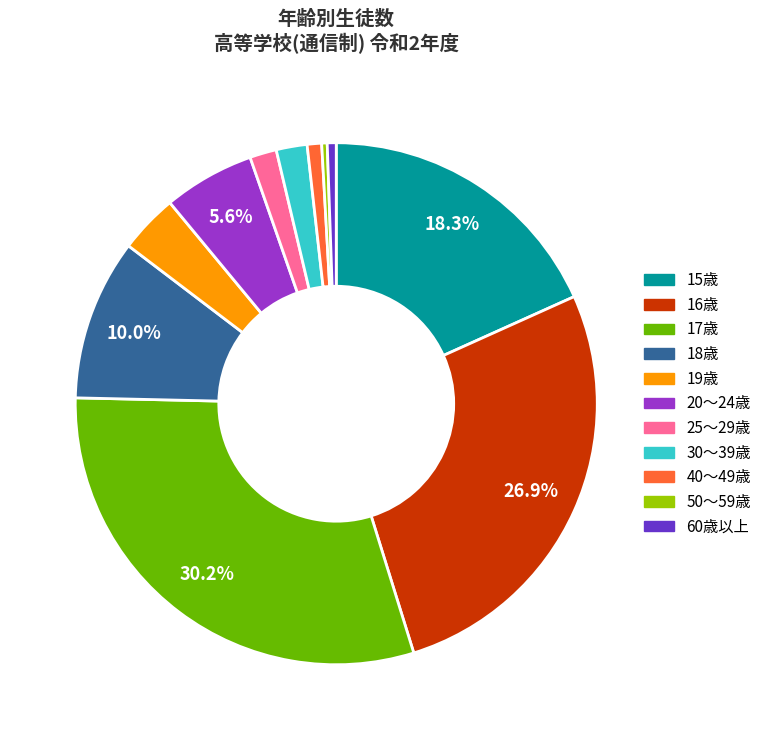

True or false: 60歳以上 accounts for 11% of the total.

False